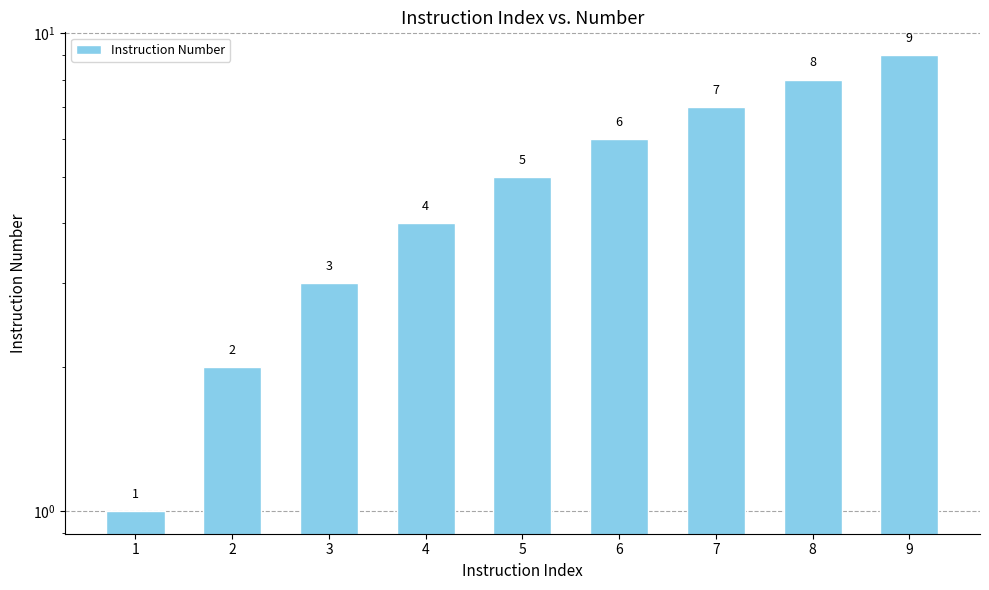

How many data points does each series have?

9